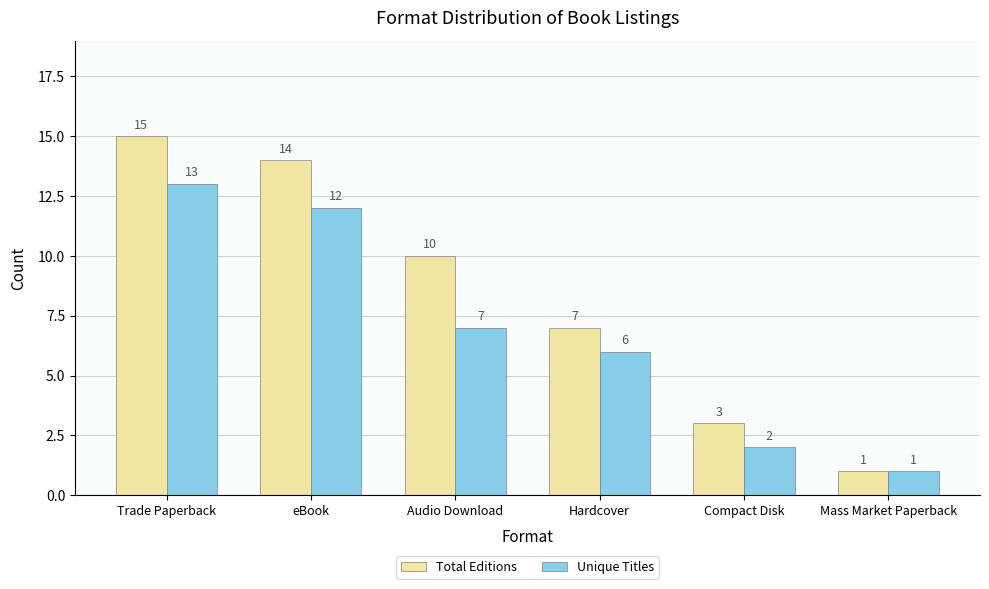

True or false: Total Editions has a value of 4 at Hardcover.

False